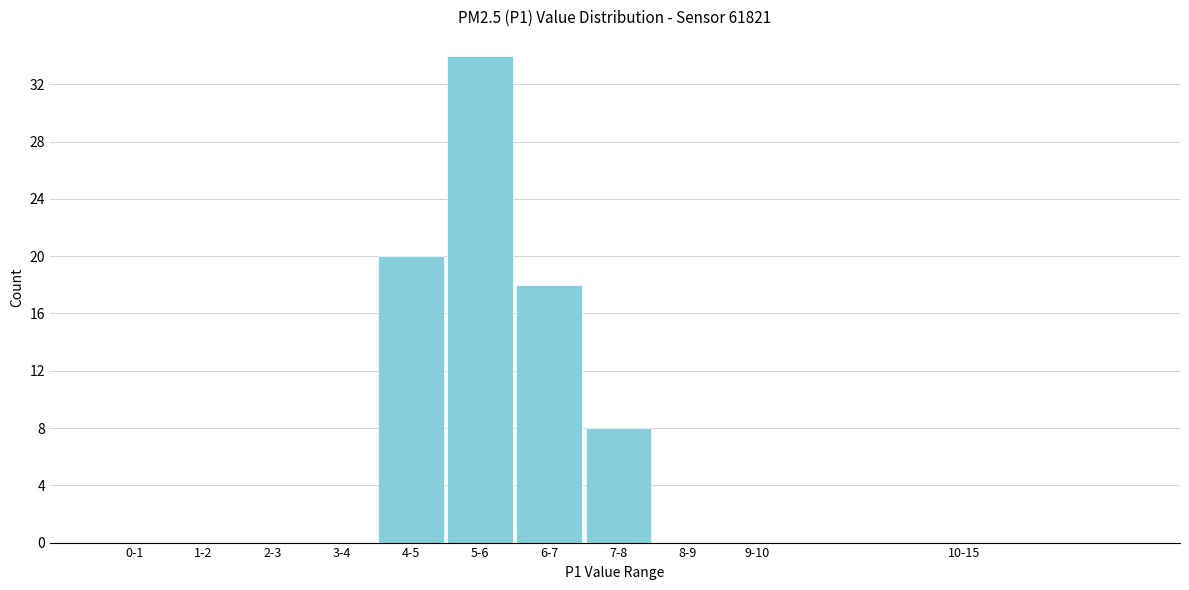

Reading left to right, what are all the values shown in this chart?

0-1=0	1-2=0	2-3=0	3-4=0	4-5=20	5-6=34	6-7=18	7-8=8	8-9=0	9-10=0	10-15=0